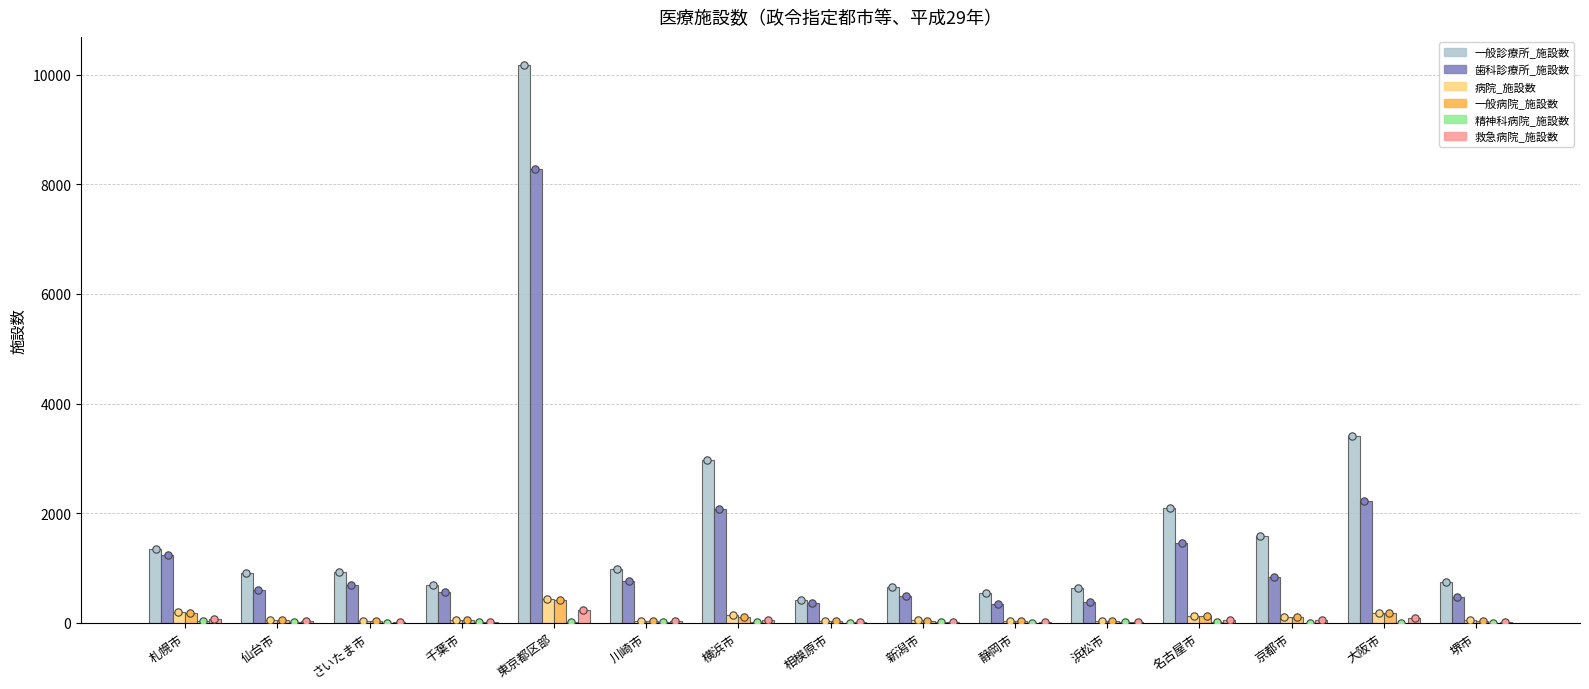

Which series reaches the minimum Y coordinate?

精神科病院_施設数